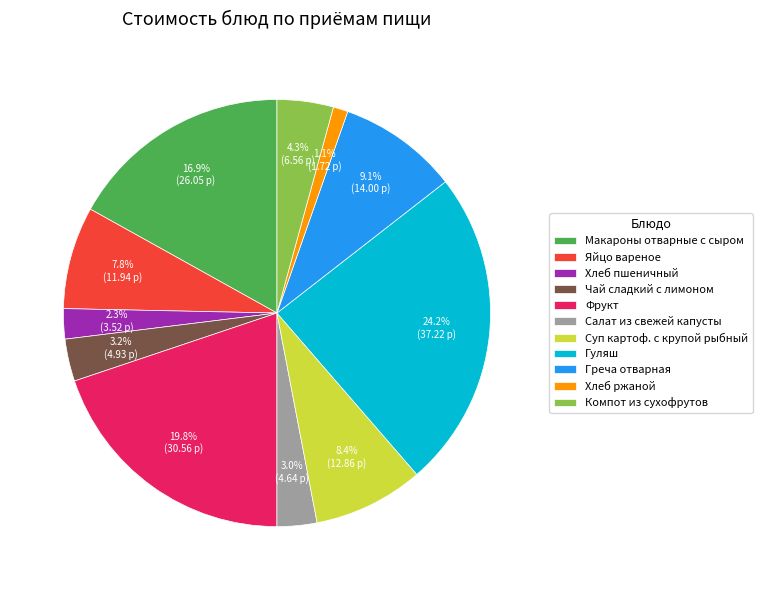

To the nearest percent, what percentage of the pie is Компот из сухофрутов?

4%